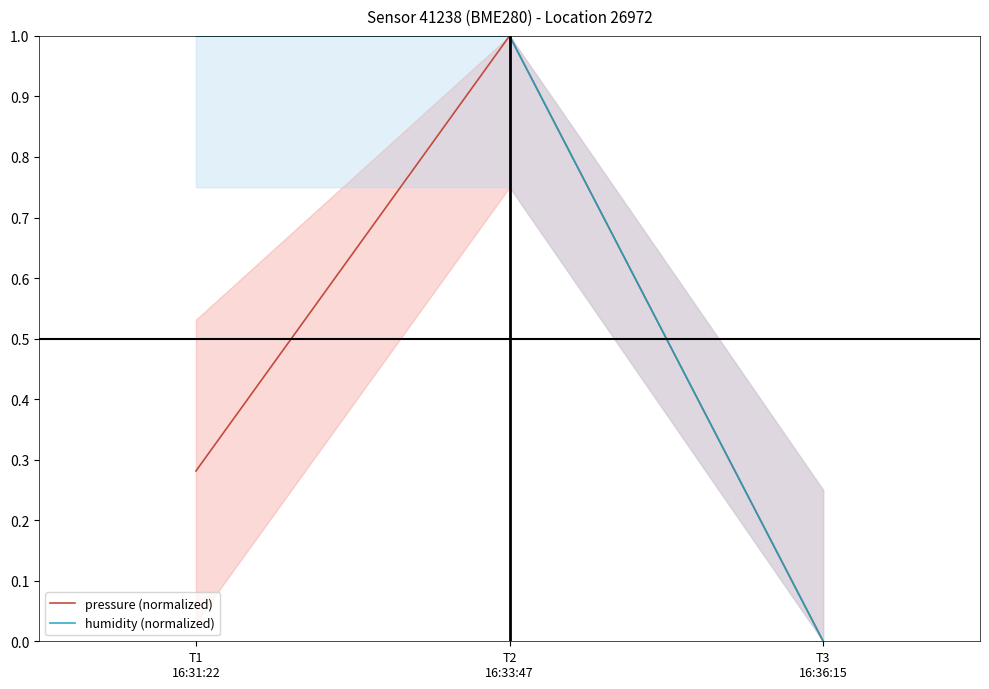

How many lines are shown in the chart?

2